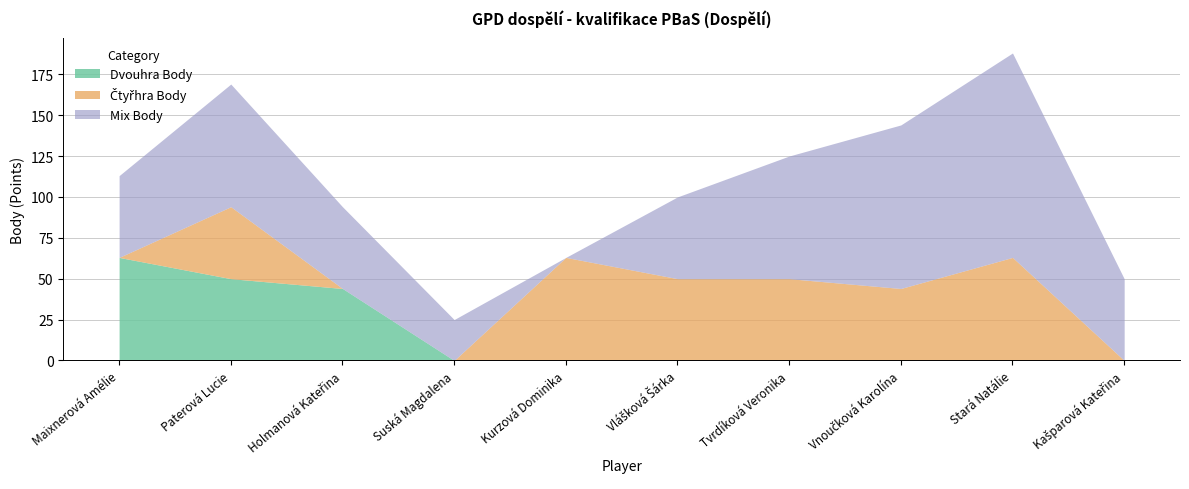

What is the label of the 9th point from the right?

Paterová Lucie